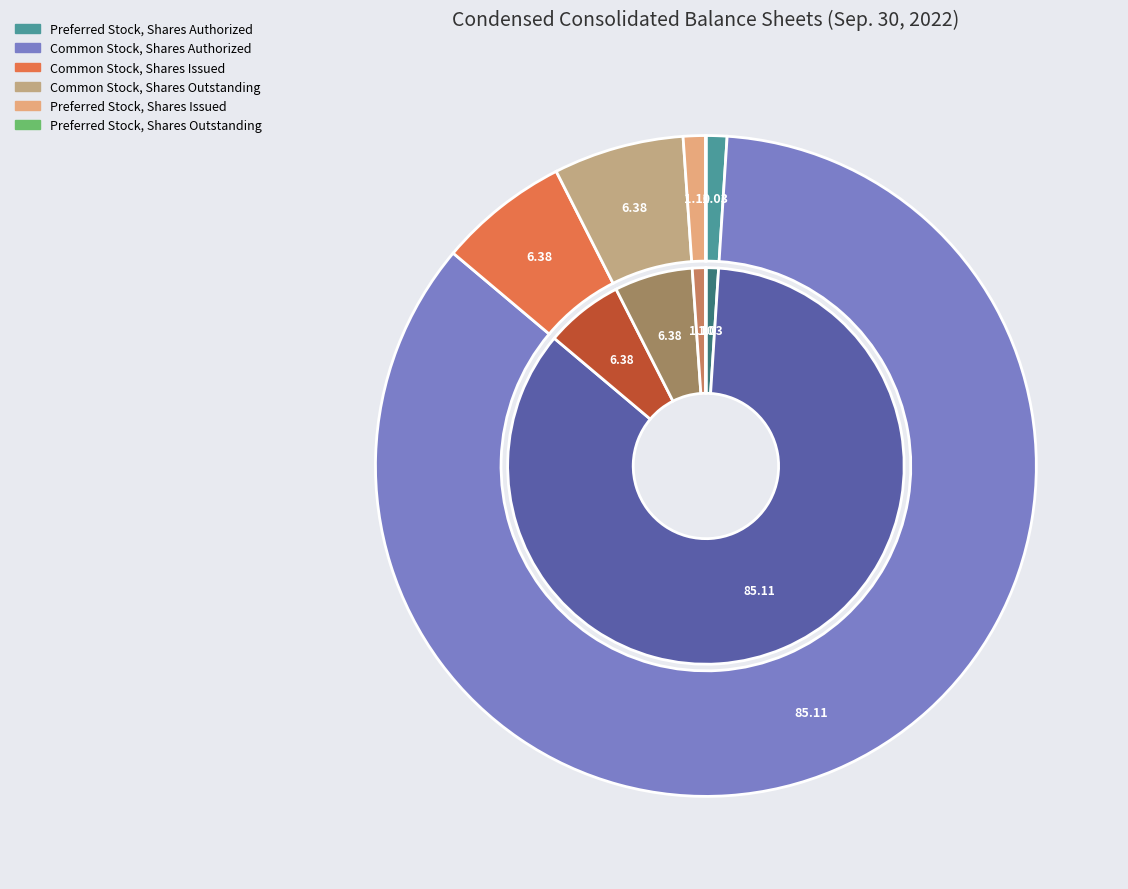

Rank the categories by value from lowest to highest.

Preferred Stock, Shares Outstanding, Preferred Stock, Shares Authorized, Preferred Stock, Shares Issued, Common Stock, Shares Issued, Common Stock, Shares Outstanding, Common Stock, Shares Authorized